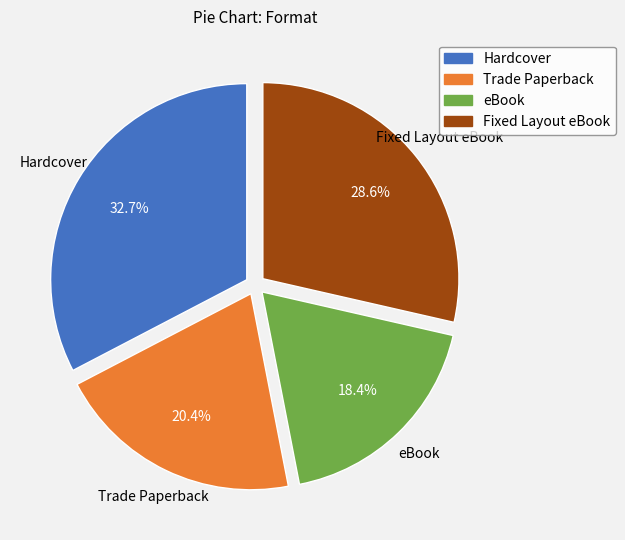

Approximately how many times larger is the value at Fixed Layout eBook compared to Trade Paperback?

1.4